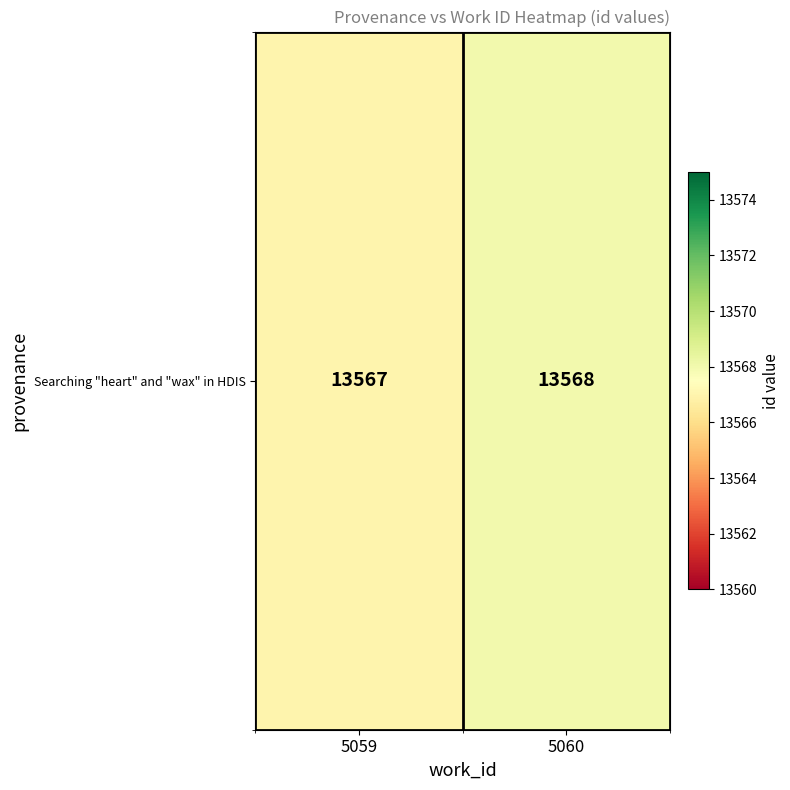

At which category does the chart reach its peak across all series?

5060